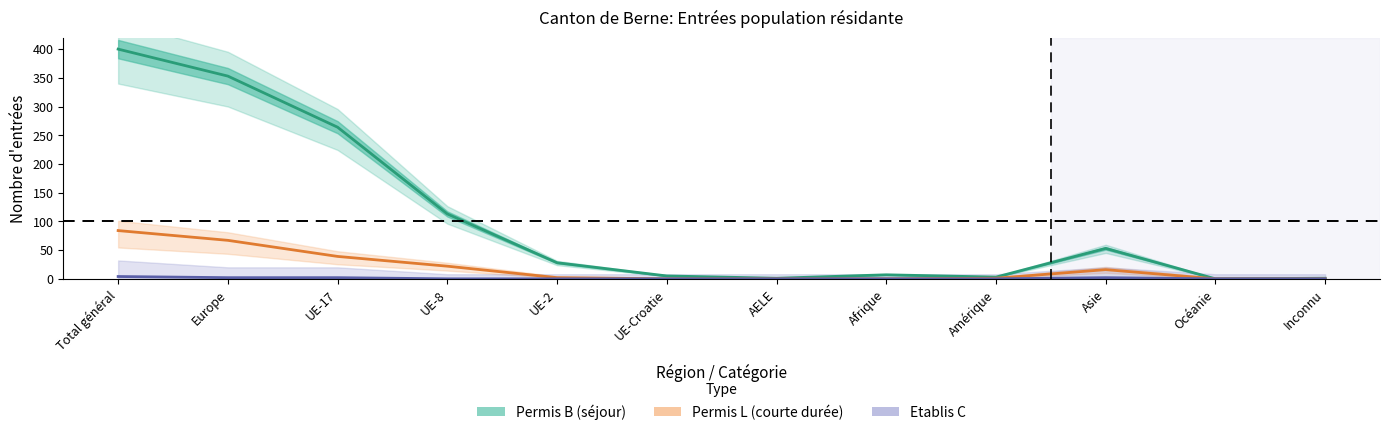

Reading left to right, transcribe all the data shown in this chart.

Permis B (total): 400	353	264	113	28	5	1	7	3	53	0	1
Permis L (cumul): 84	67	39	22	2	0	0	0	1	16	0	0
Etablis C (total): 4	2	2	0	0	0	0	0	0	2	0	0